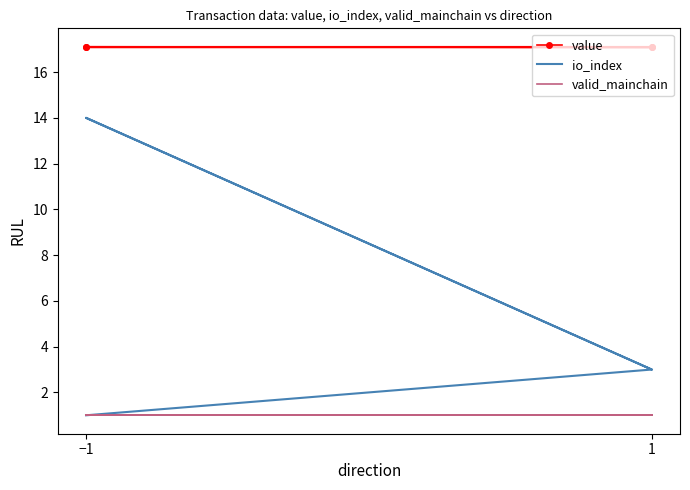

How many values in the io_index series exceed 3?

1